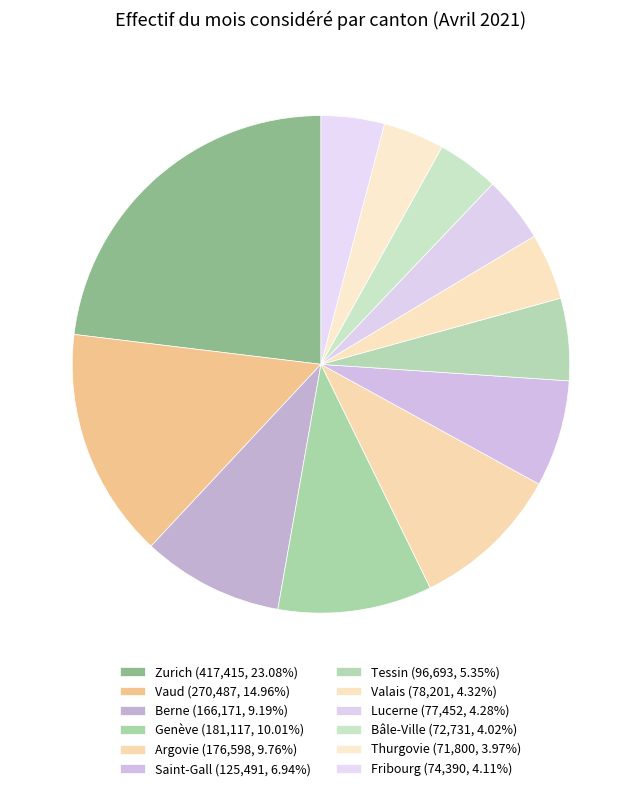

How many slices are in this pie chart?

12